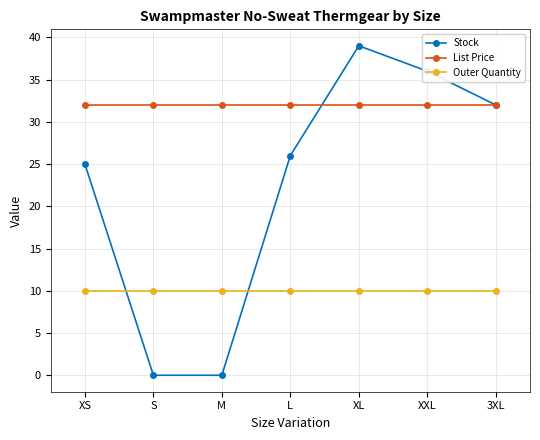

How many interior local peaks does the Stock series have?

1